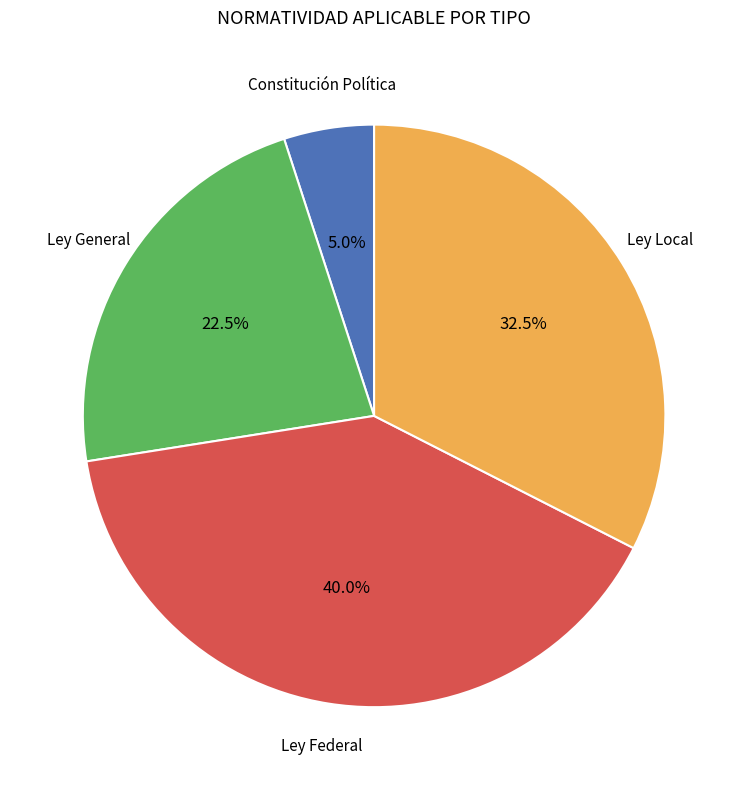

Count the number of slices in the pie.

4